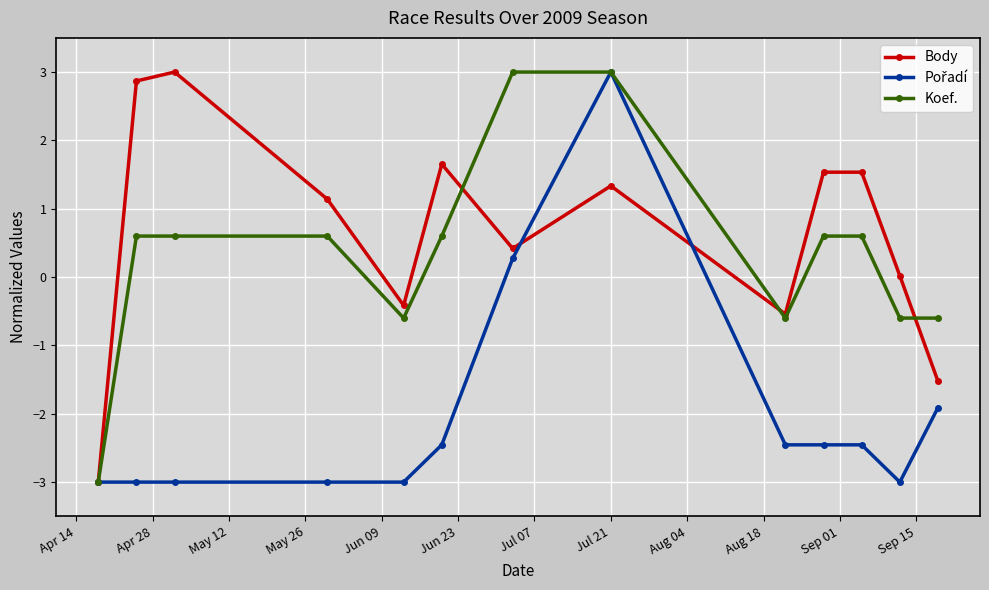

Does the chart display data point markers on the line(s)?

Yes